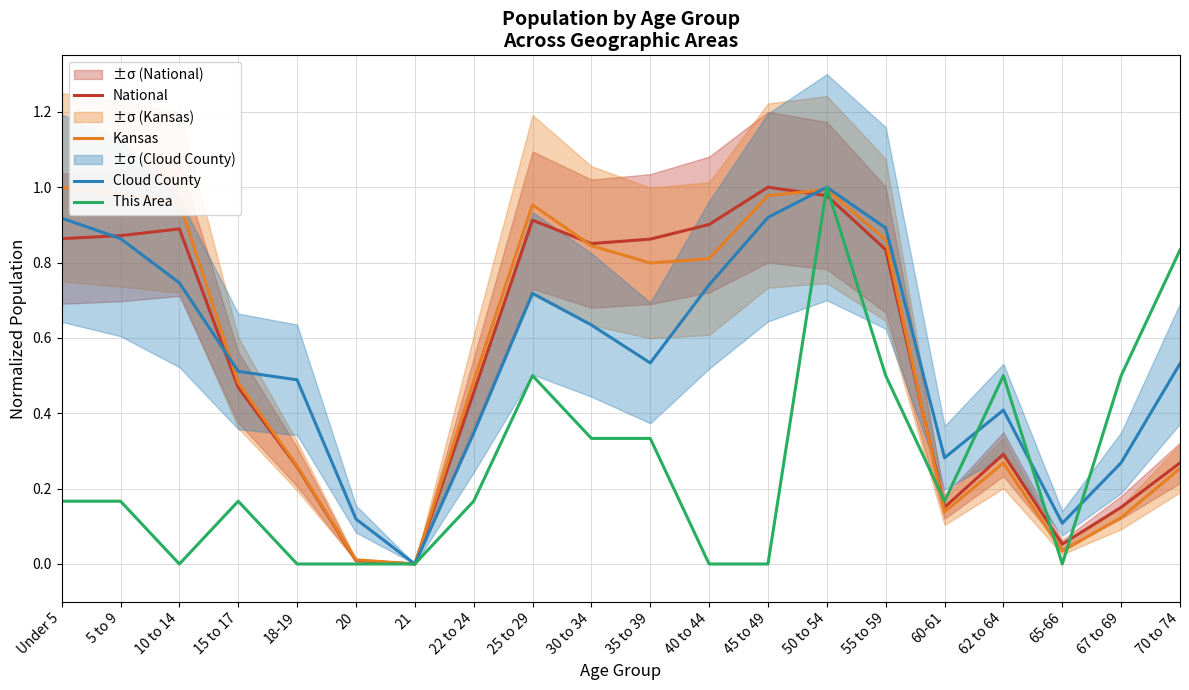

Count the number of data series in this chart.

4